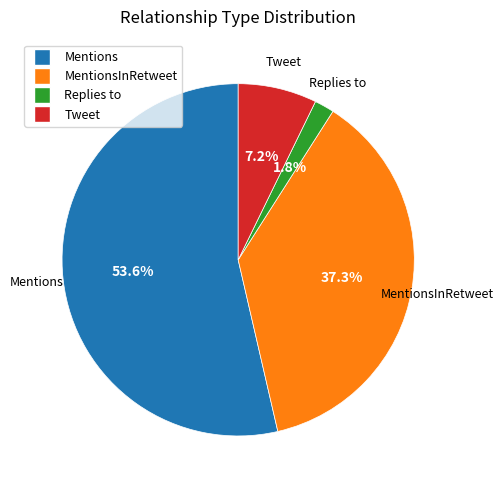

Is there a majority slice in this chart?

Yes